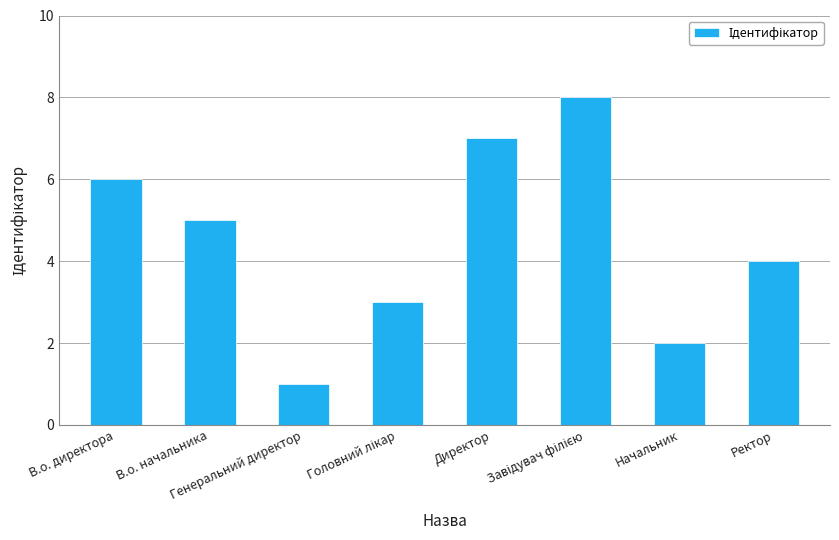

Read the value at Ректор.

4